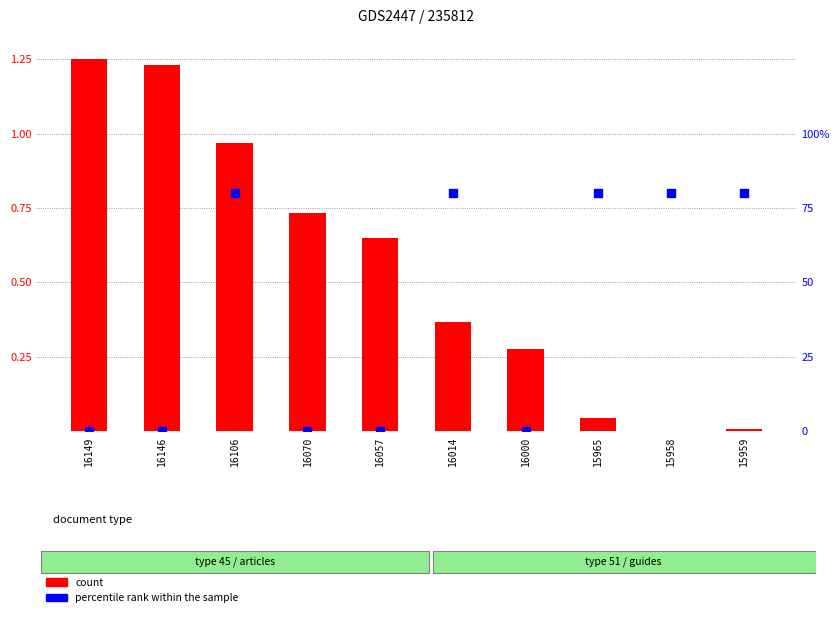

At which category is the sum across all series the highest?

16106